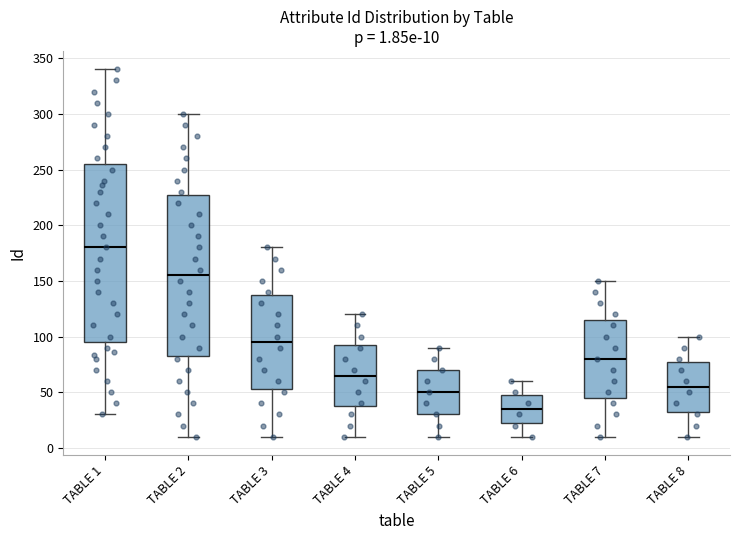

Comparing the boxes themselves (not the whiskers), which one is the tallest?

TABLE 1